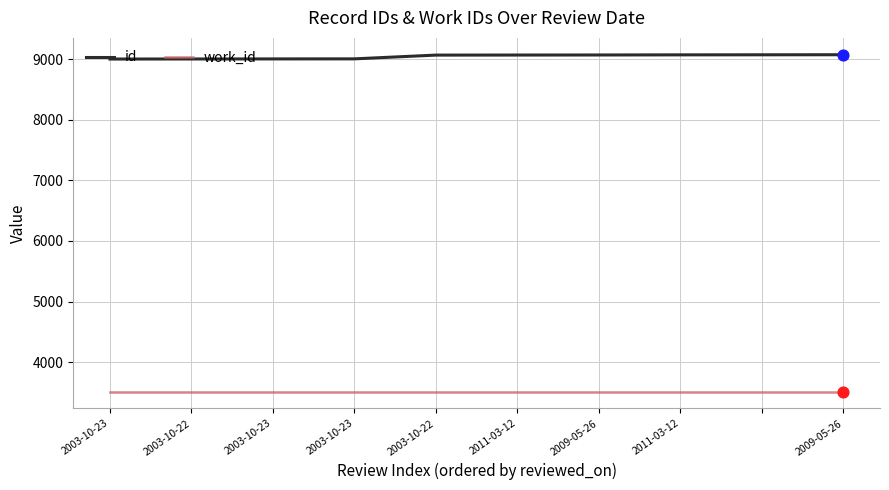

What is the smallest value displayed?

3514